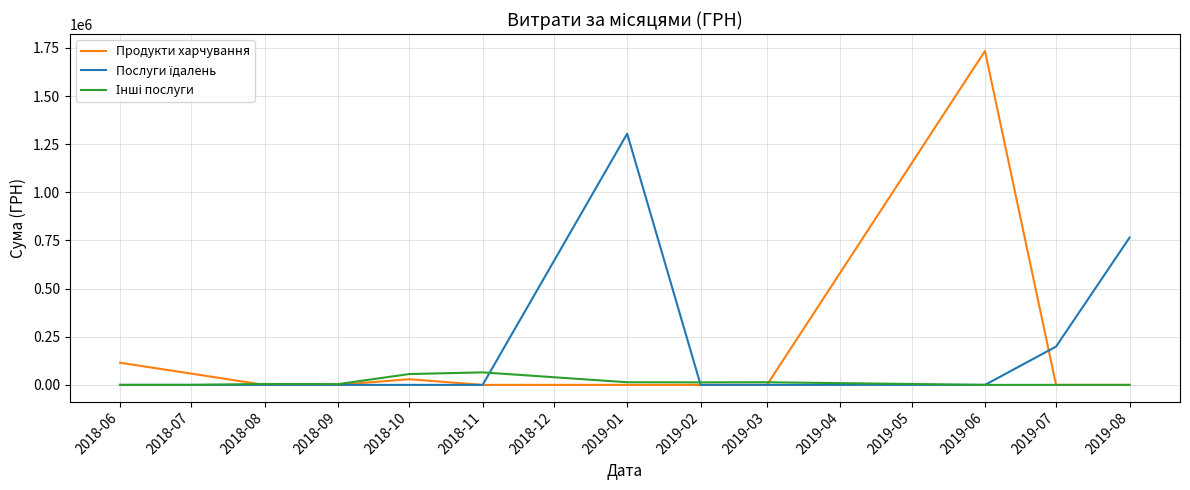

Which series has the widest spread of values?

Продукти харчування